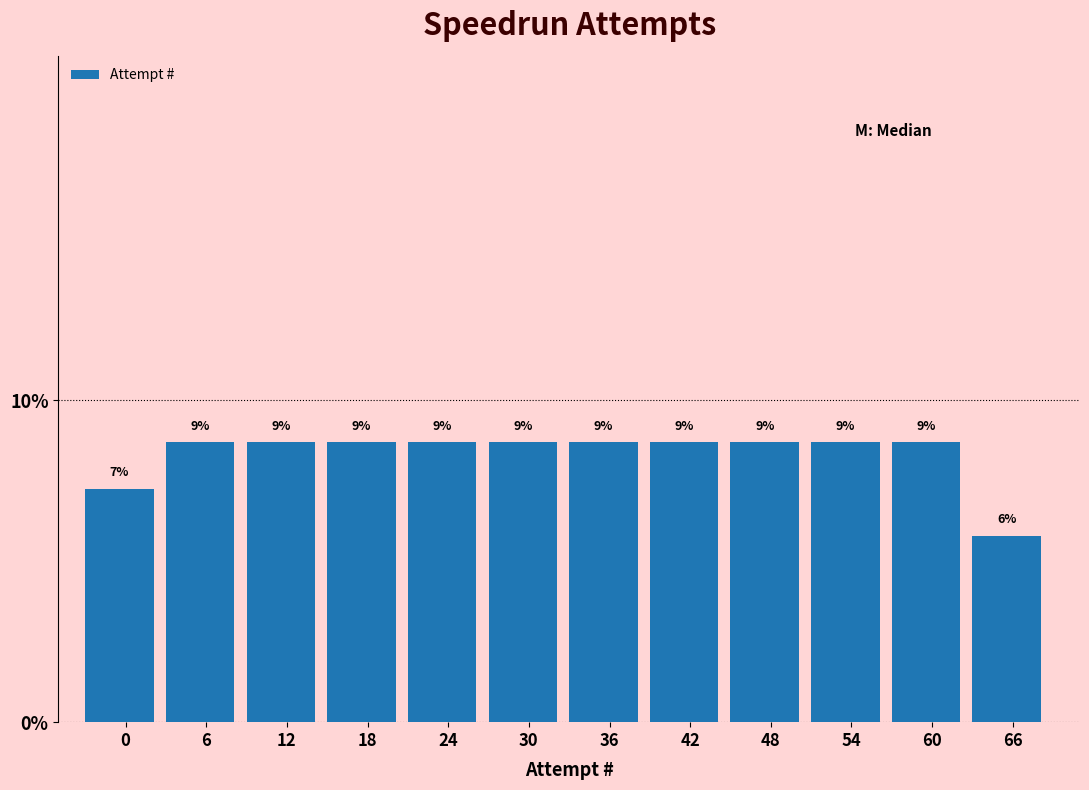

How many bars are there in total?

12